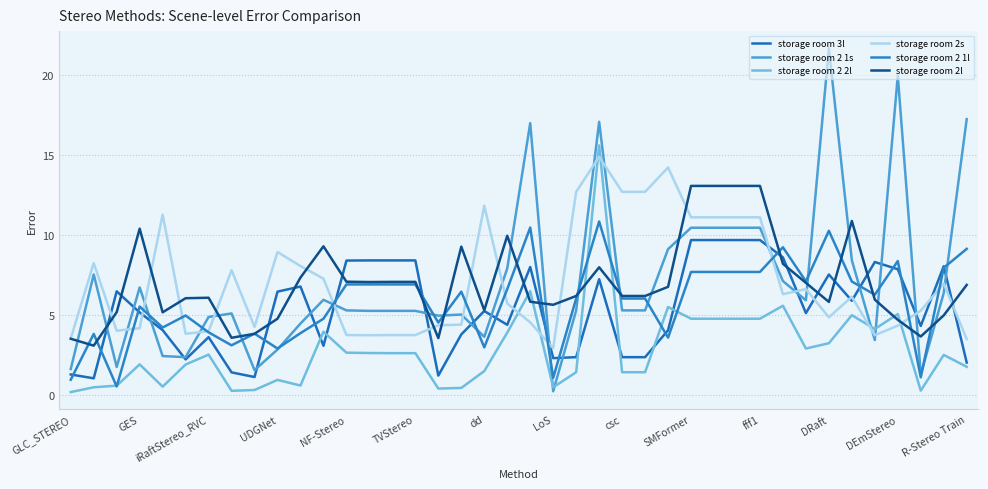

At which label does storage room 2 1l first exceed 6?

NF-Stereo